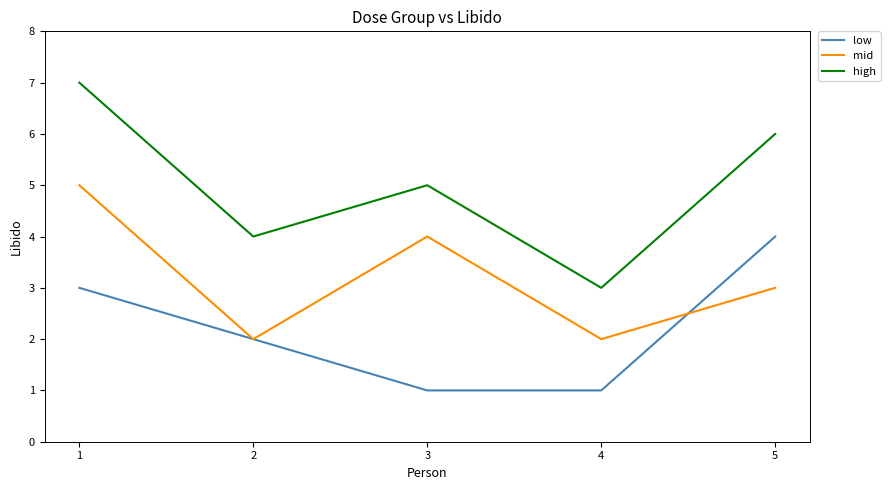

At which label is high closest to 5?

3